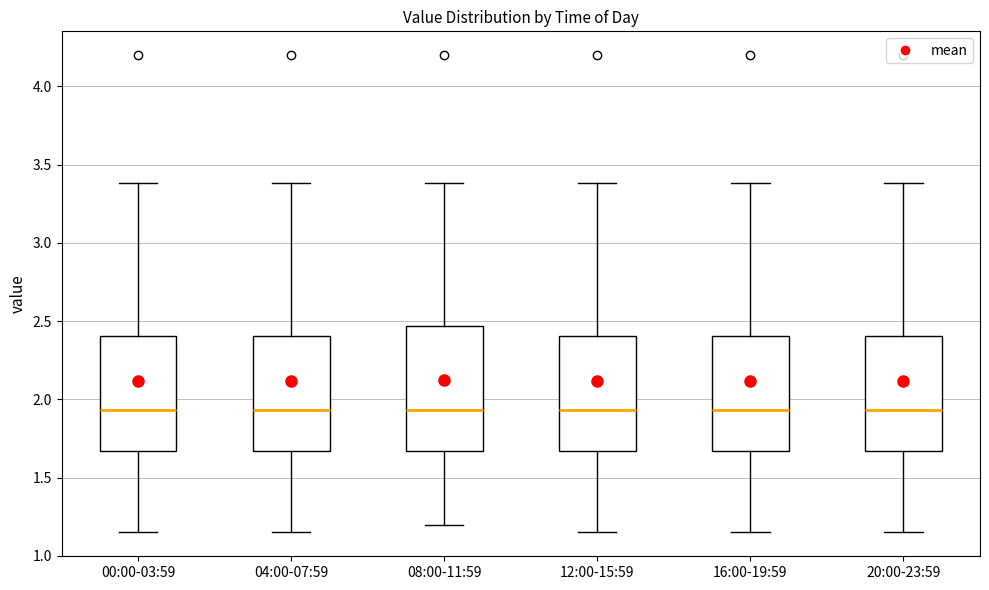

Reading left to right, transcribe this box plot: for each box, give where its median line is, the range the box spans, and where its two whiskers end, as read against the y-axis. The values are not printed on the chart, so give them approximately, as read against the axis.

00:00-03:59: median 1.95, box 1.65 to 2.40, whiskers 1.15 to 3.40
04:00-07:59: median 1.95, box 1.65 to 2.40, whiskers 1.15 to 3.40
08:00-11:59: median 1.95, box 1.65 to 2.45, whiskers 1.20 to 3.40
12:00-15:59: median 1.95, box 1.65 to 2.40, whiskers 1.15 to 3.40
16:00-19:59: median 1.95, box 1.65 to 2.40, whiskers 1.15 to 3.40
20:00-23:59: median 1.95, box 1.65 to 2.40, whiskers 1.15 to 3.40